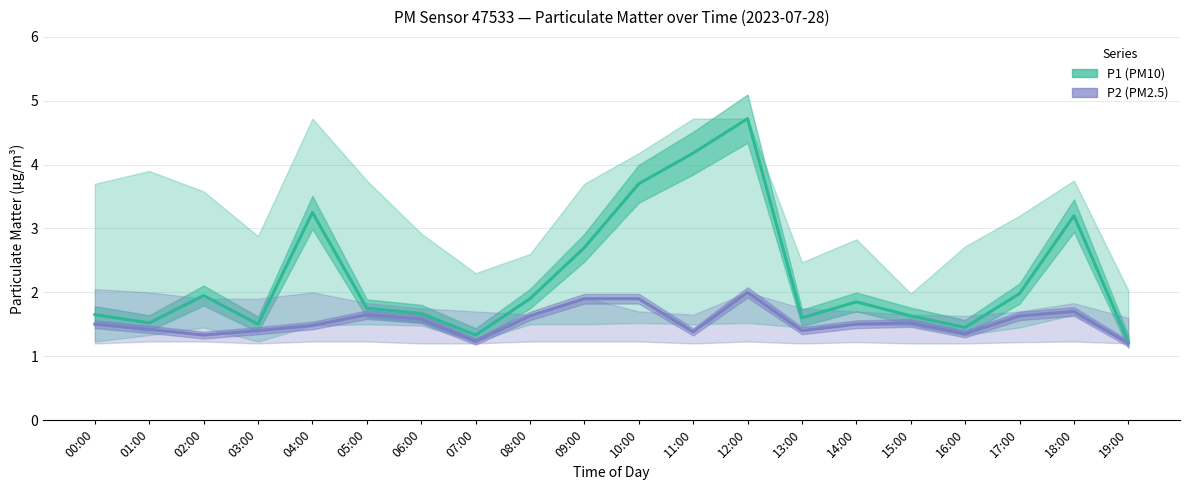

What is the total value across all series at 02:00?

3.3